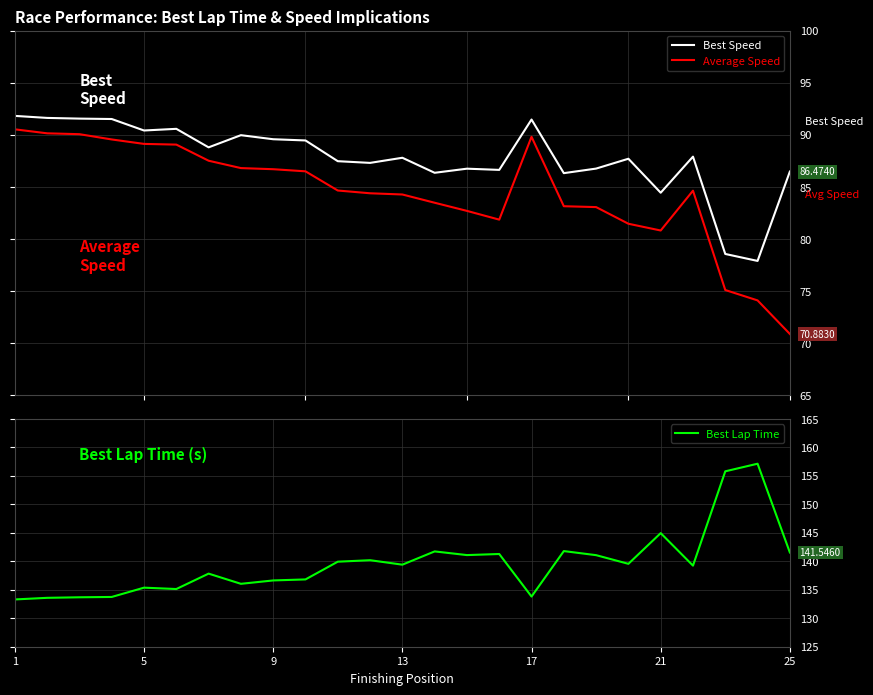

True or false: Average Speed and Best Speed intersect in this chart.

False